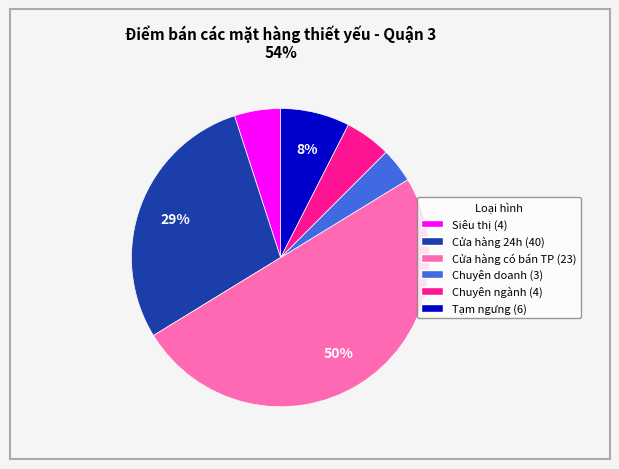

To the nearest percent, what is the average slice percentage?

17%